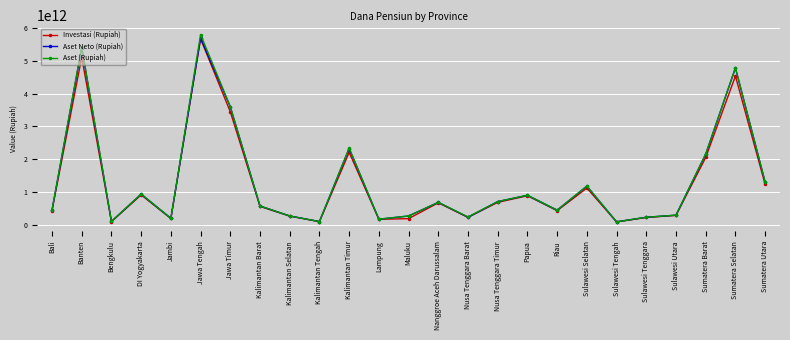

True or false: Aset Neto (Rupiah) has more than 2 points higher than both neighbors.

True